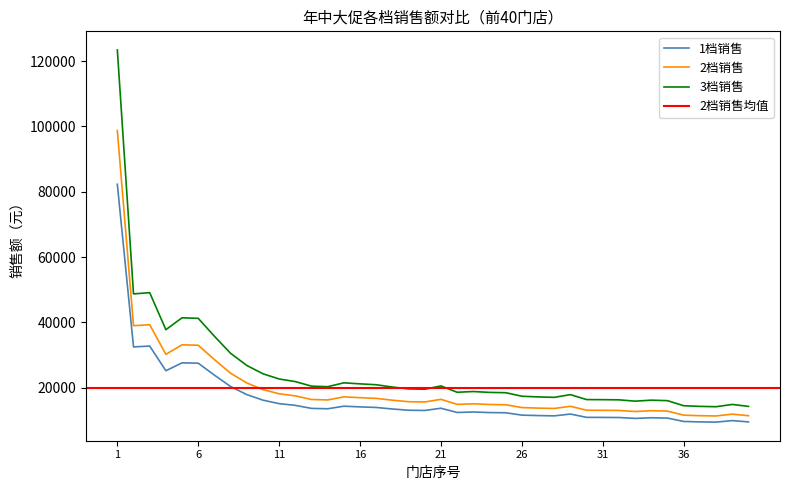

True or false: 1档销售 has more than 1 interior local peaks.

True